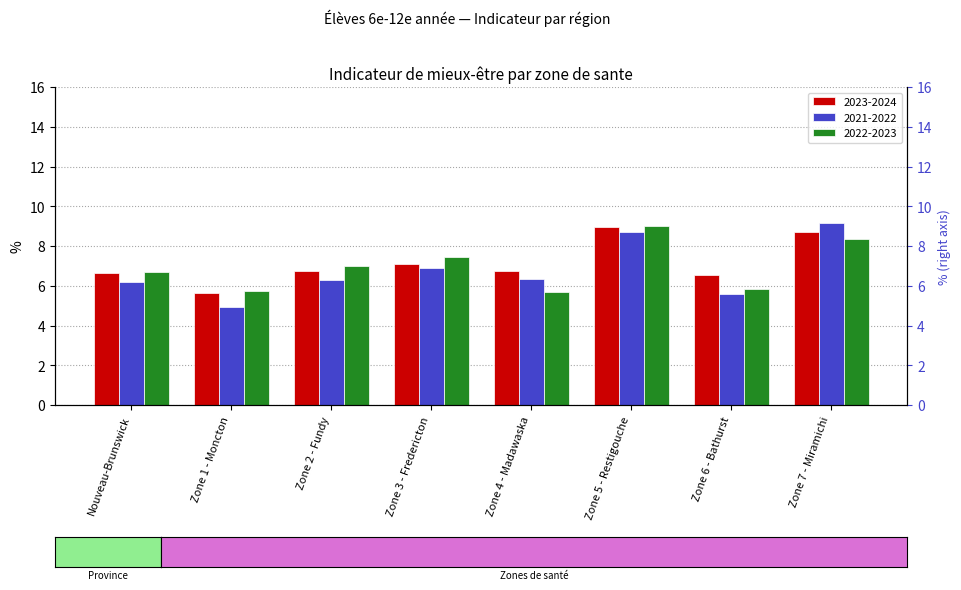

Which series has the widest spread of values?

2021-2022